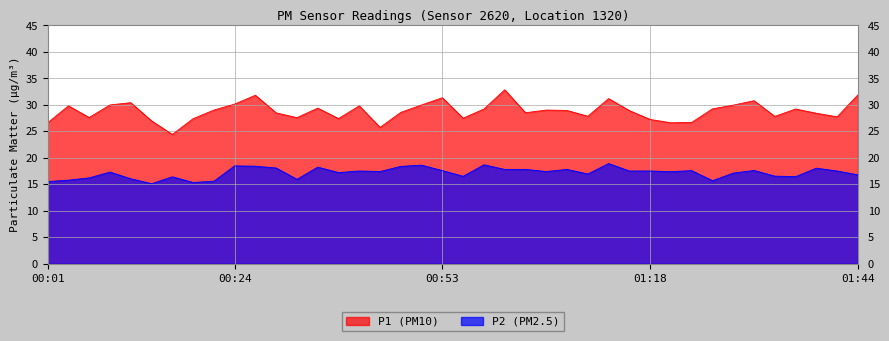

What is the average value of the P2 series?

17.2